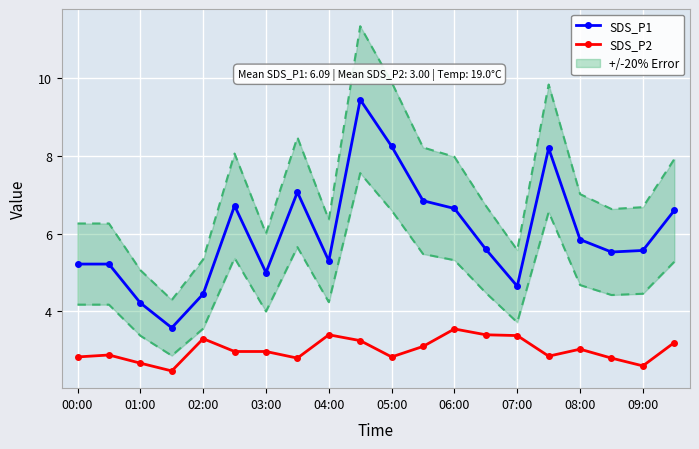

True or false: SDS_P1 has a value of 6.8 at 02:00.

False